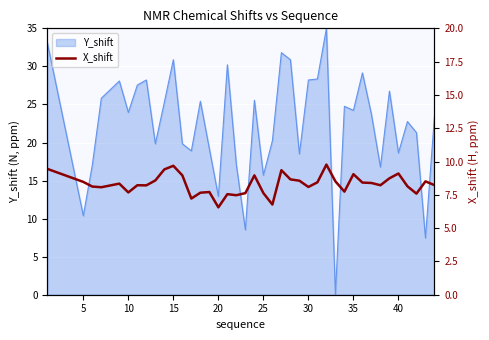

What is the greatest value displayed?

9.8